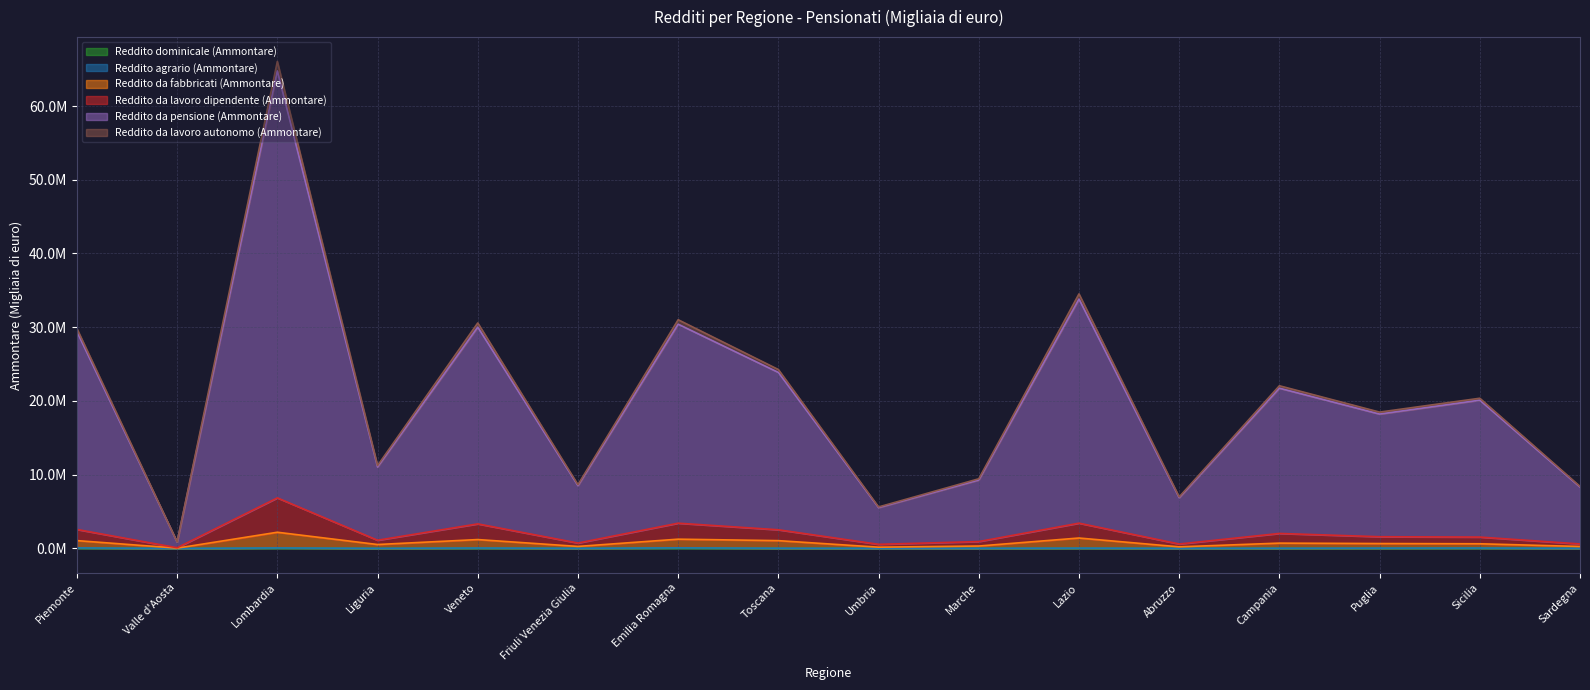

Reading right to left, transcribe all the data shown in this chart.

Reddito dominicale (Ammontare): 11692	33816	19394	13232	8935	25617	11645	10081	17609	49703	10216	33497	8323	45293	1050	44100
Reddito da fabbricati (Ammontare): 266144	632963	663634	720820	217679	1412981	327771	170340	1058095	1257246	273368	1204140	532370	2196959	43339	1063783
Reddito da lavoro dipendente (Ammontare): 608988	1542065	1588185	2033153	602526	3426773	932864	558340	2530910	3425052	732811	3331508	1111355	6856474	93897	2573805
Reddito da pensione (Ammontare): 8320660	20108660	18222952	21733827	6875076	33822094	9282249	5540630	23870189	30413467	8512955	30014427	11050988	64761752	862366	29395681
Reddito da lavoro autonomo (Ammontare): 8416159	20371103	18489935	22064275	6989797	34521063	9447509	5626295	24264722	31018579	8646154	30581509	11241154	66044671	875057	29810654